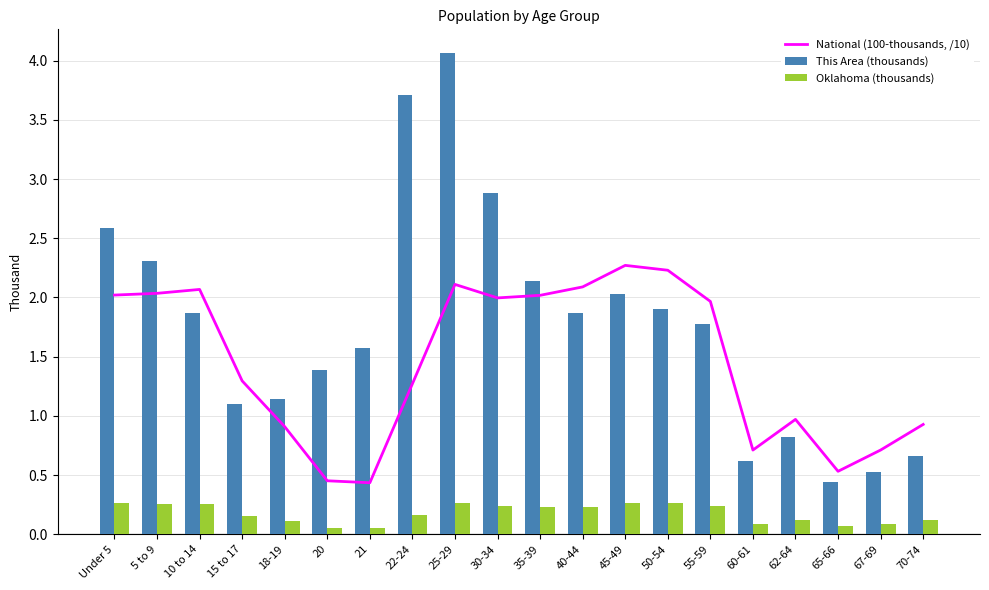

Reading left to right, what are all the values shown in this chart?

National (100-thousands, /10): Under 5=2.0	5 to 9=2.0	10 to 14=2.1	15 to 17=1.3	18-19=0.9	20=0.5	21=0.4	22-24=1.3	25-29=2.1	30-34=2.0	35-39=2.0	40-44=2.1	45-49=2.3	50-54=2.2	55-59=2.0	60-61=0.7	62-64=1.0	65-66=0.5	67-69=0.7	70-74=0.9
This Area (thousands): Under 5=2.6	5 to 9=2.3	10 to 14=1.9	15 to 17=1.1	18-19=1.1	20=1.4	21=1.6	22-24=3.7	25-29=4.1	30-34=2.9	35-39=2.1	40-44=1.9	45-49=2.0	50-54=1.9	55-59=1.8	60-61=0.6	62-64=0.8	65-66=0.4	67-69=0.5	70-74=0.7
Oklahoma (thousands): Under 5=0.3	5 to 9=0.3	10 to 14=0.3	15 to 17=0.2	18-19=0.1	20=0.1	21=0.1	22-24=0.2	25-29=0.3	30-34=0.2	35-39=0.2	40-44=0.2	45-49=0.3	50-54=0.3	55-59=0.2	60-61=0.1	62-64=0.1	65-66=0.1	67-69=0.1	70-74=0.1